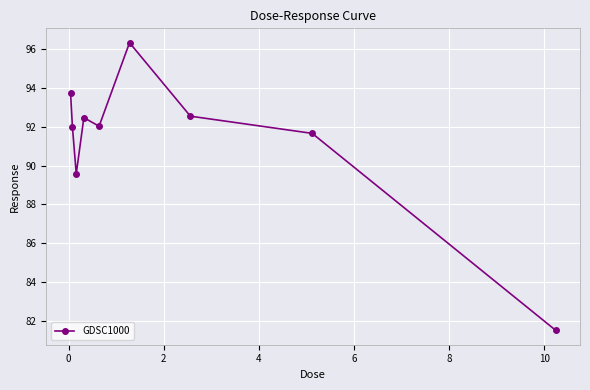

How many data points does each series have?

9